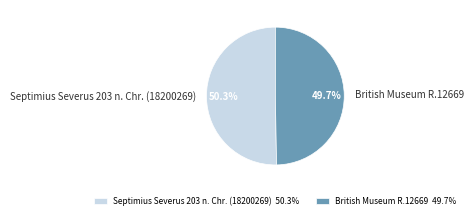

How many segments does this pie chart have?

2